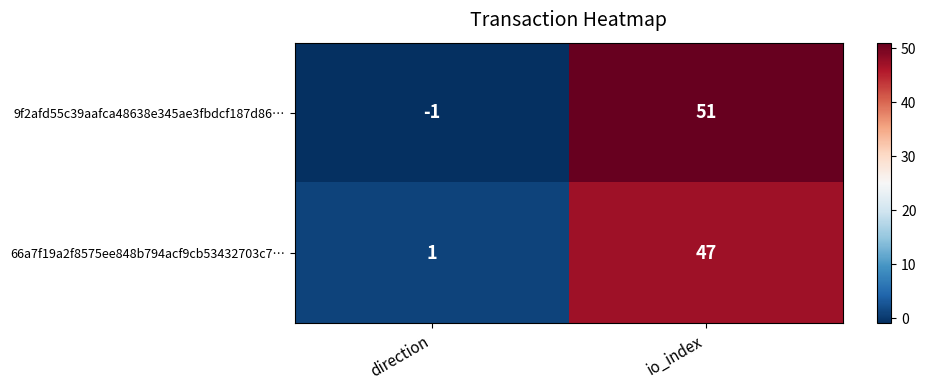

List the series in order of their overall mean, highest first.

9f2afd55c39aafca48638e345ae3fbdcf187d86…, 66a7f19a2f8575ee848b794acf9cb53432703c7…